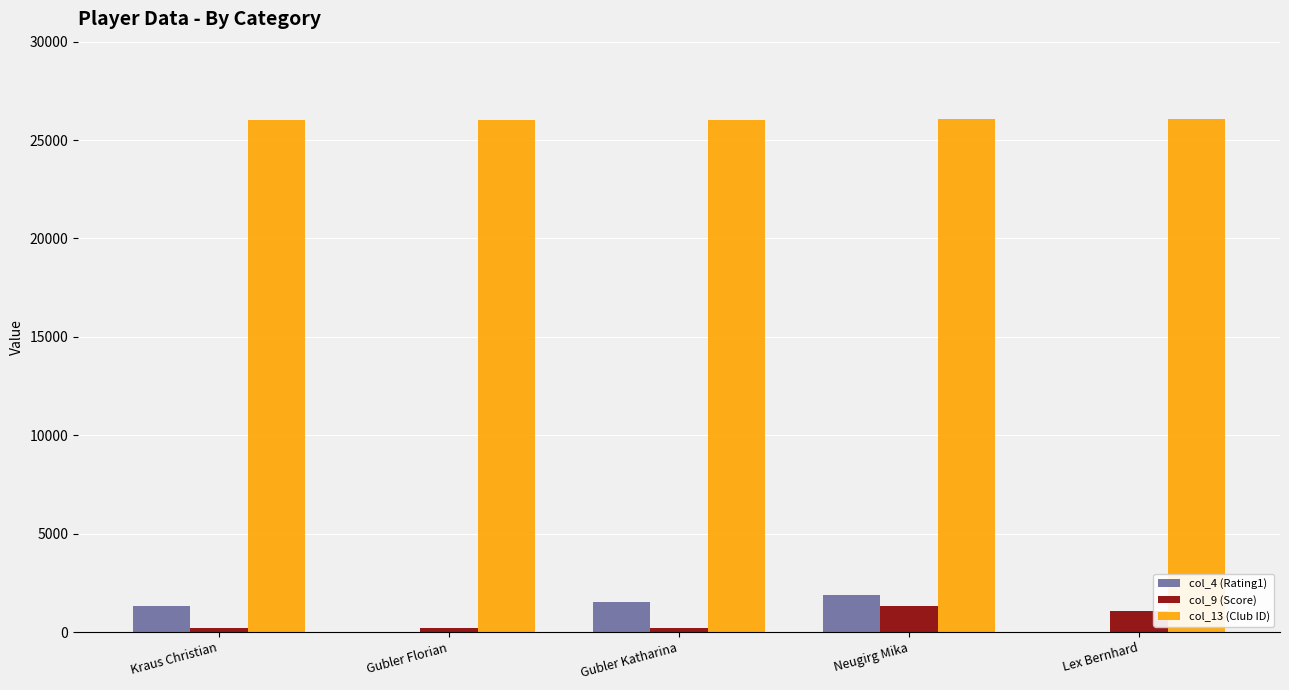

What is the spread (max minus min) of values at Lex Bernhard?

26063